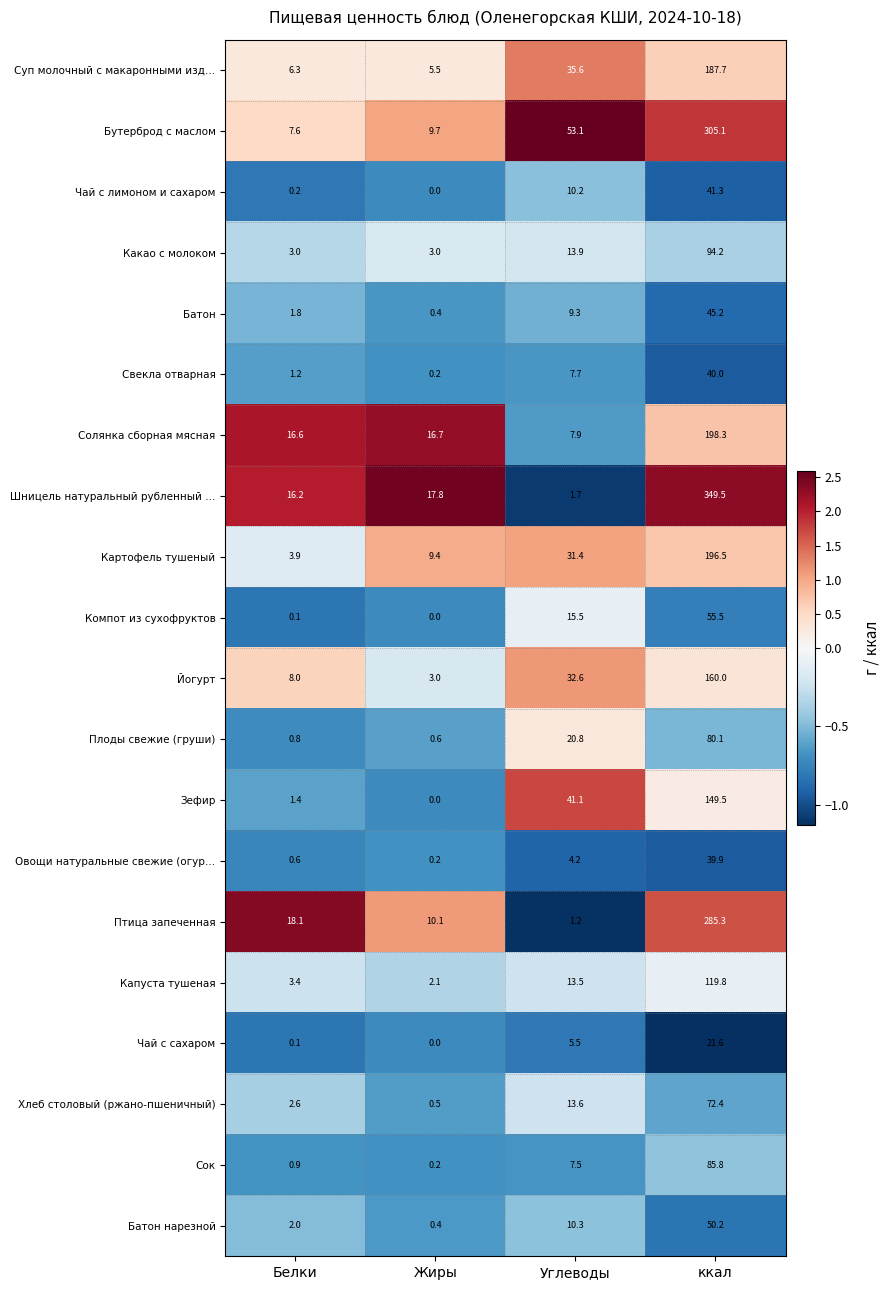

What is the difference between the Птица запеченная values at Белки and Жиры?

8.0